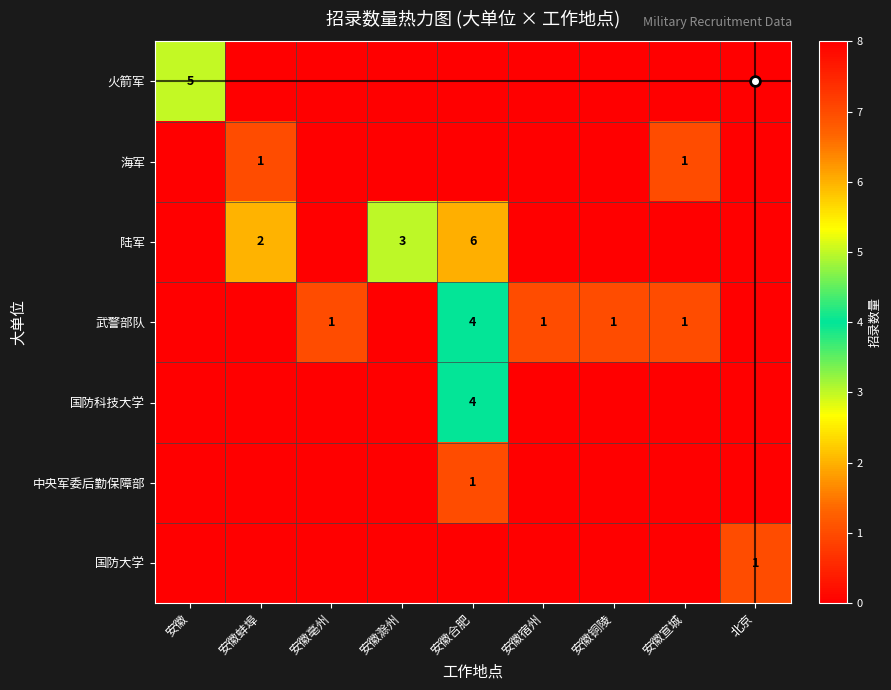

The 陆军 series shows 2 at 安徽滁州. True or false?

False